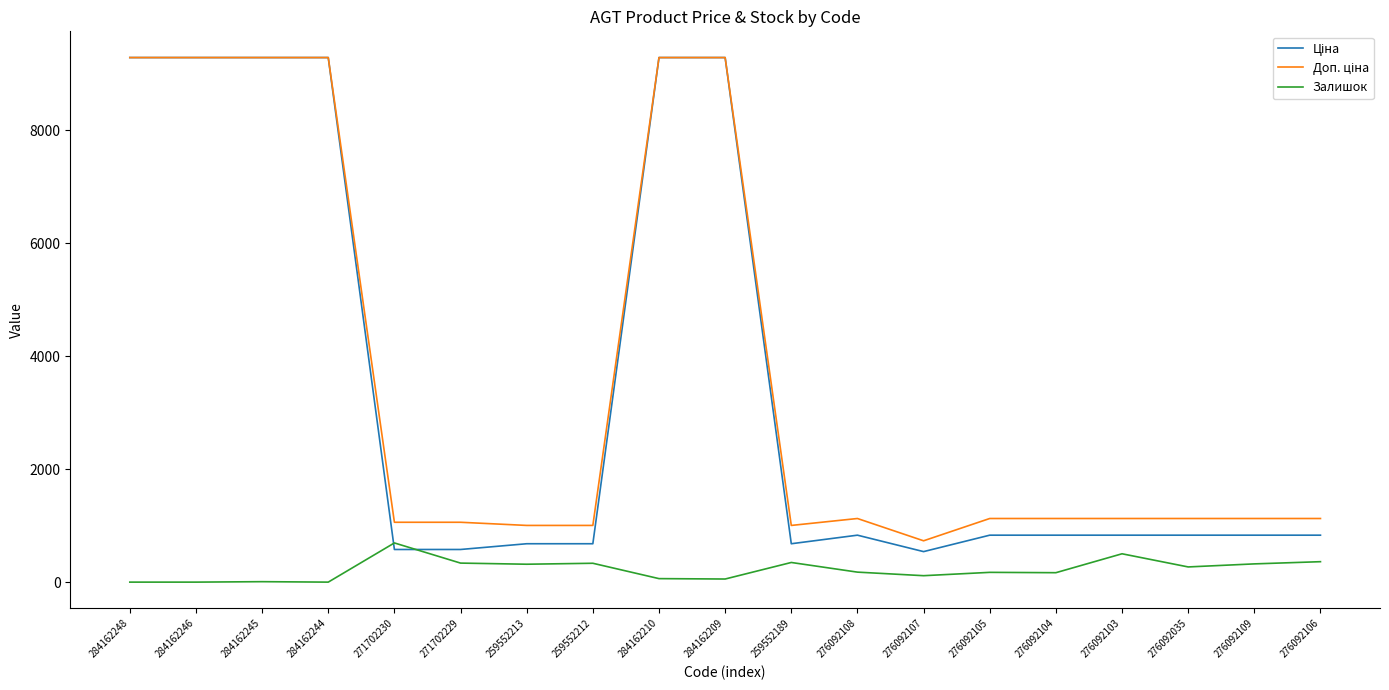

What is the maximum value shown in the chart?

9290.5